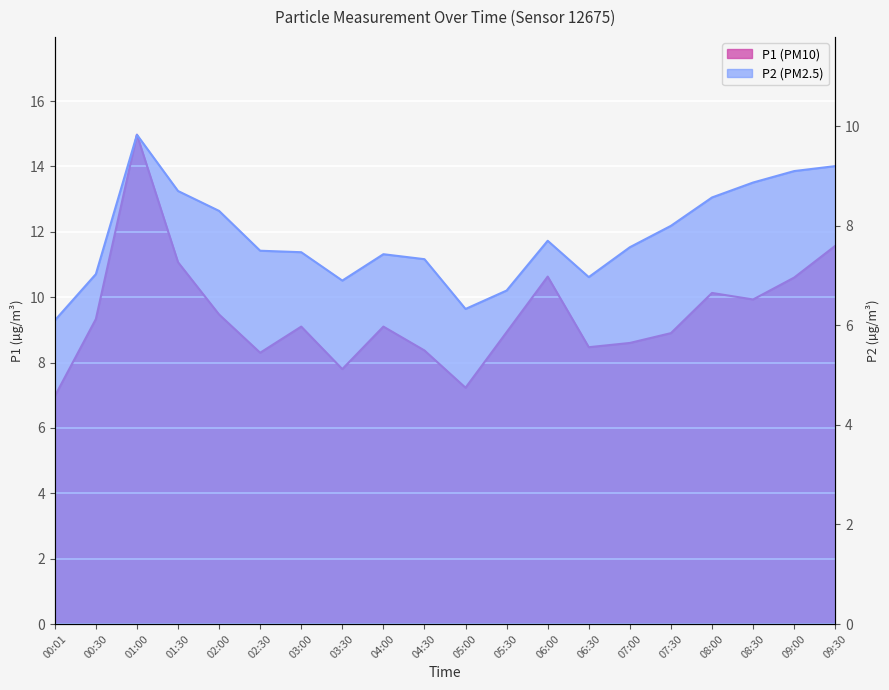

At which category is the sum across all series the highest?

01:00